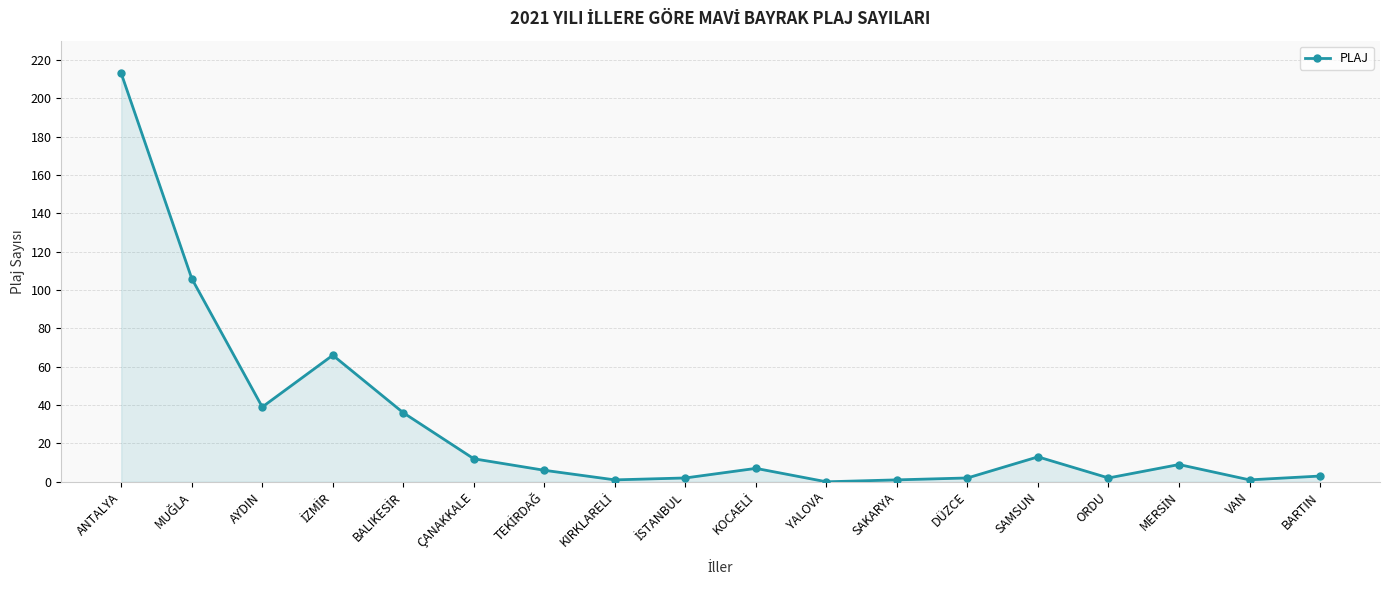

What is the label of the 6th point from the left?

ÇANAKKALE